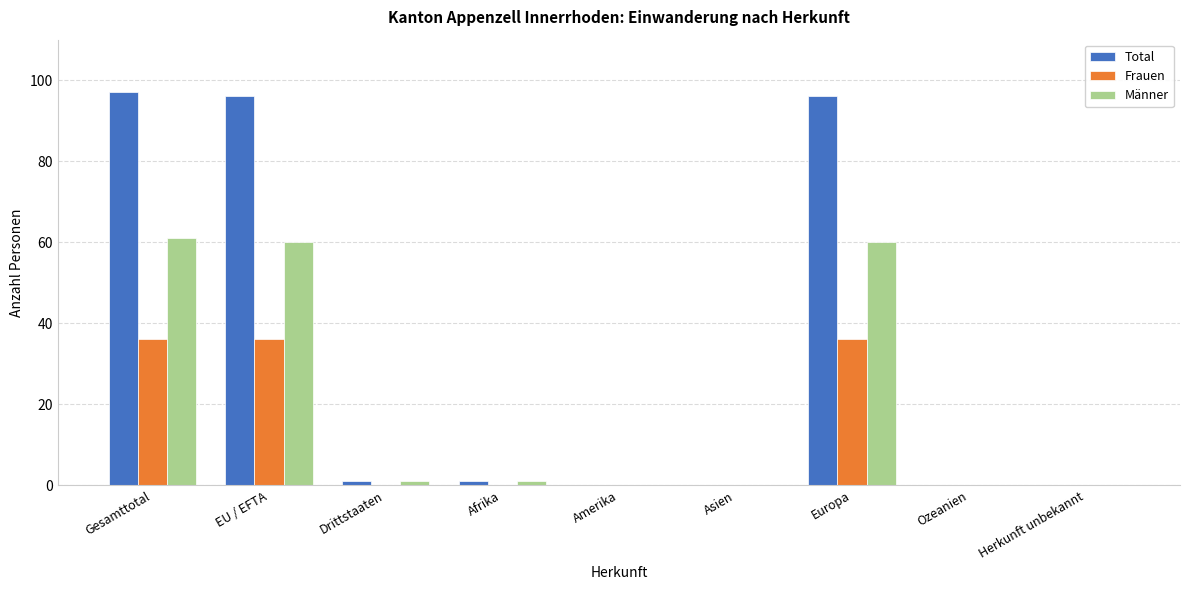

Which series has the largest total across all categories?

Total